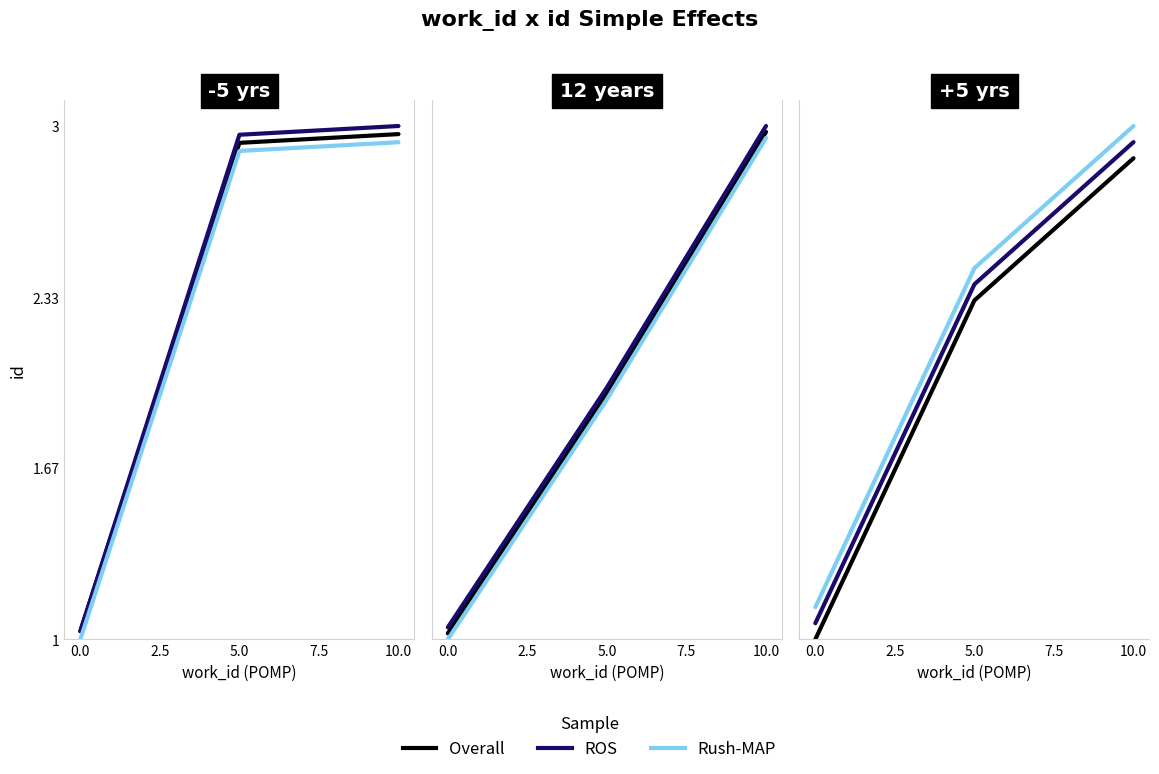

At how many categories does at least one series exceed 2?

2